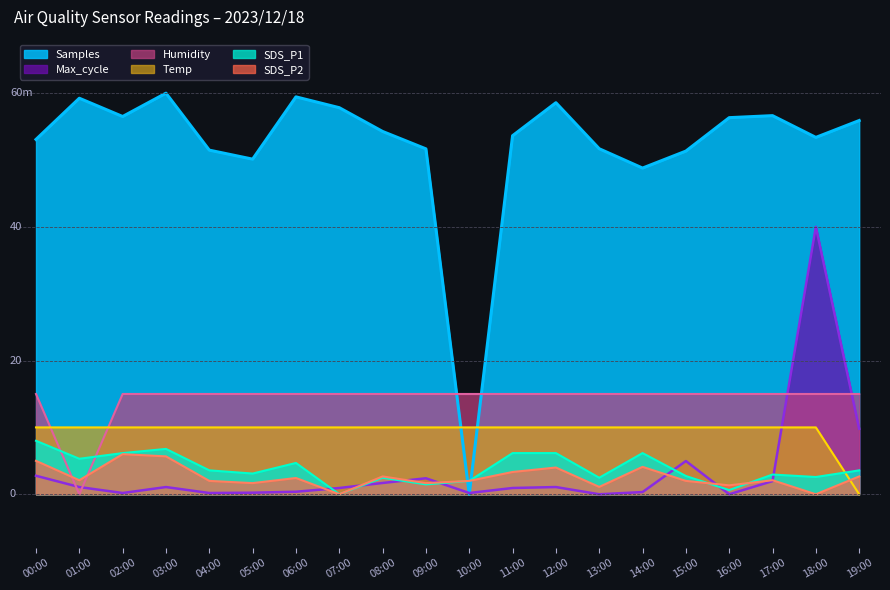

What are all the series names shown in the legend?

Samples, Max_cycle, Humidity, Temp, SDS_P1, SDS_P2